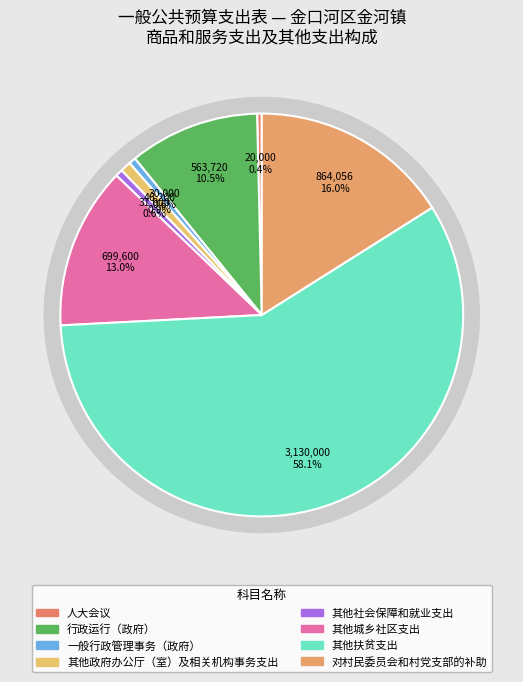

Does 人大会议 account for over 50% of the chart?

No